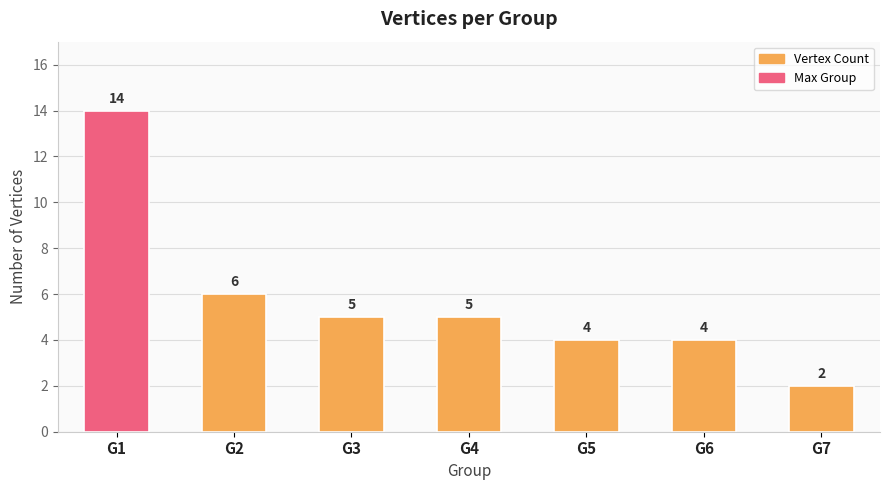

Where does the data first go above 5?

G1